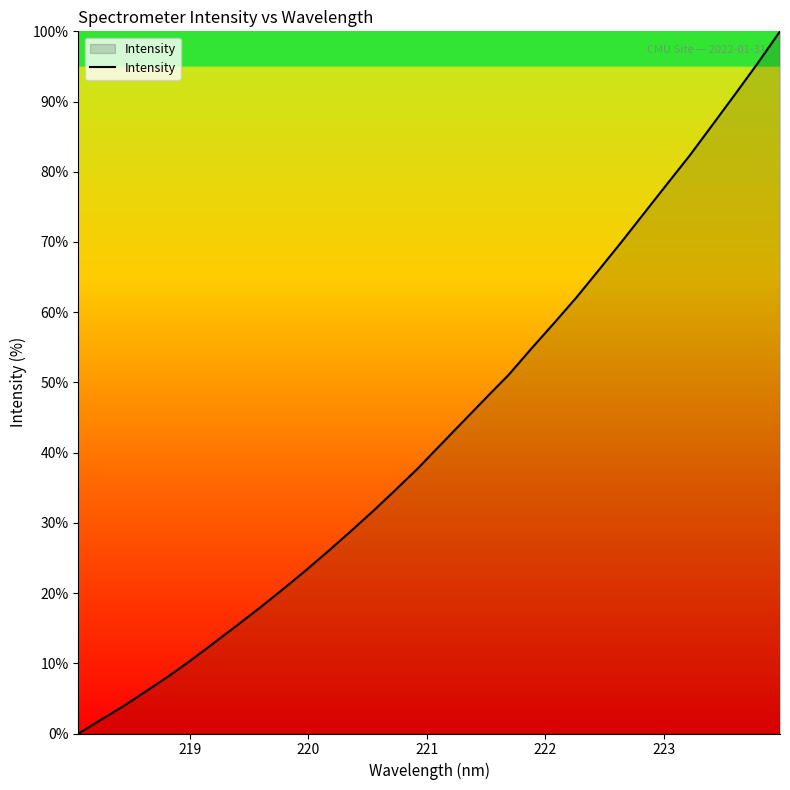

What is the maximum value shown in the chart?

100.0